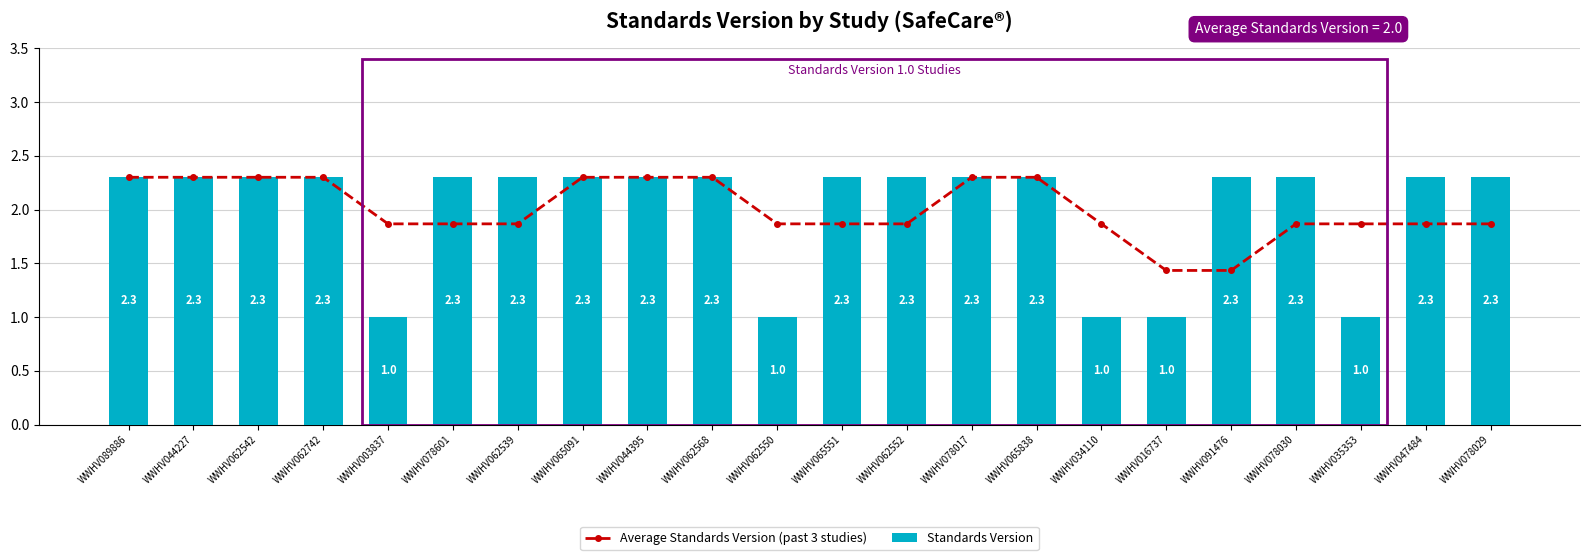

Where is Standards Version nearest to the value 1?

WWHV003837